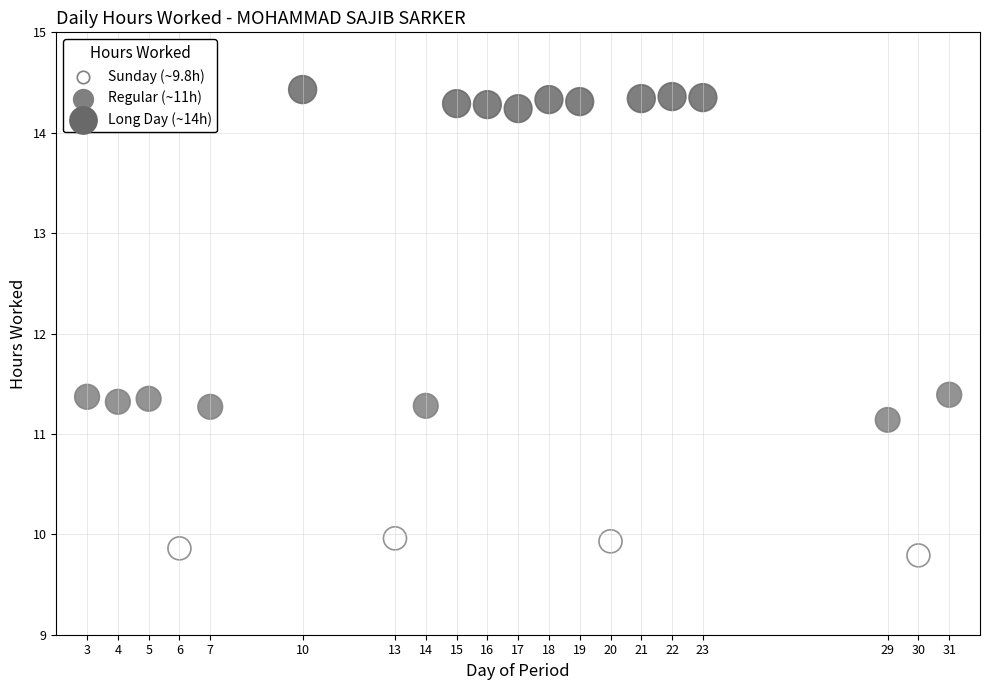

What is the range of Y values (max minus min)?

4.6